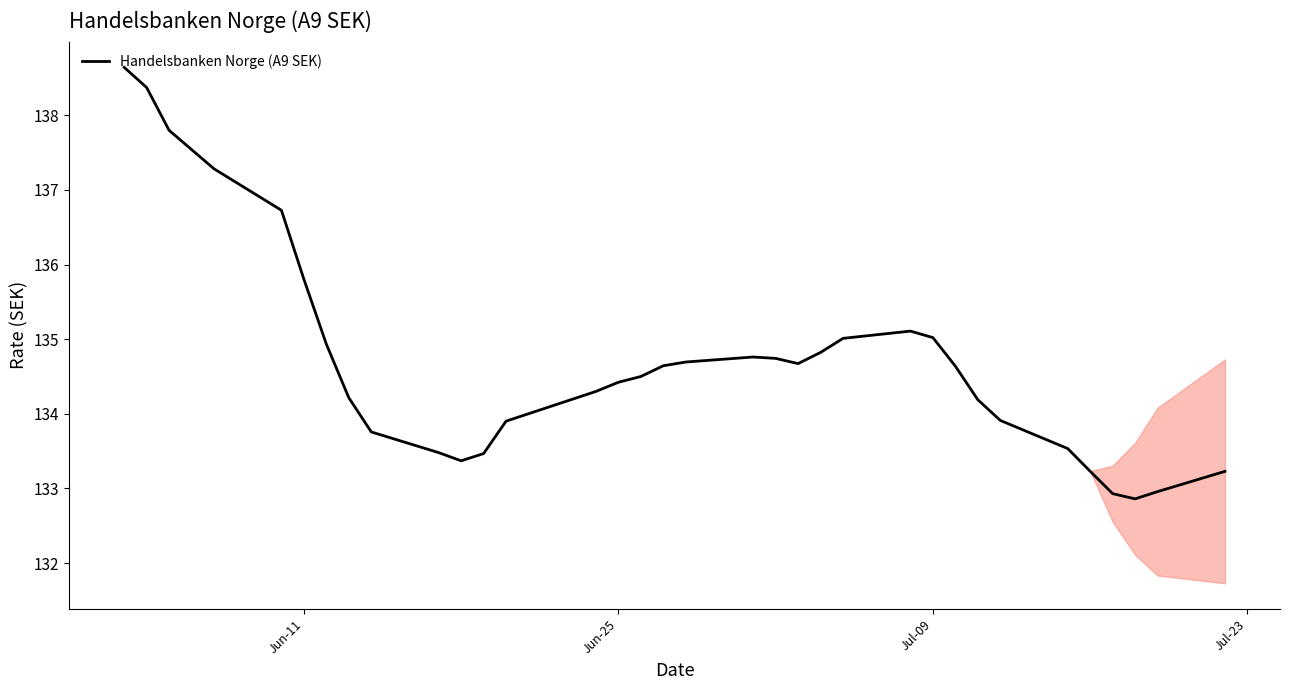

What is the difference between the maximum and minimum values?

5.8